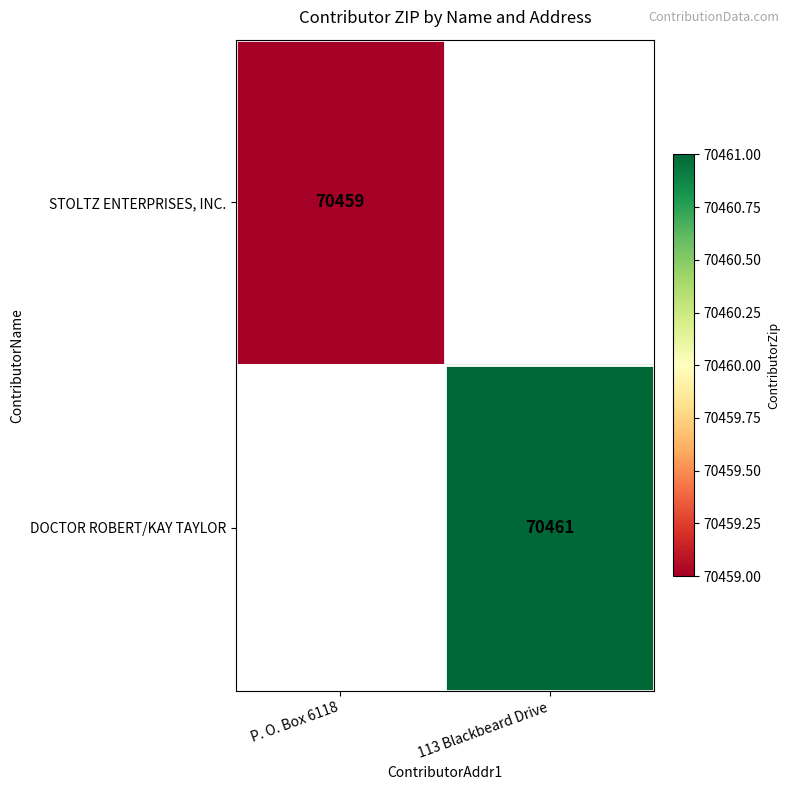

At how many categories does at least one series exceed 70459?

1